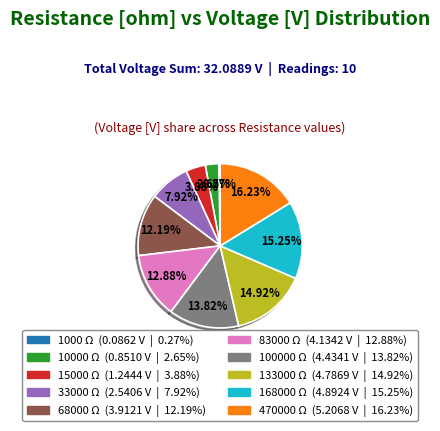

Is there any slice that represents more than half of the pie?

No